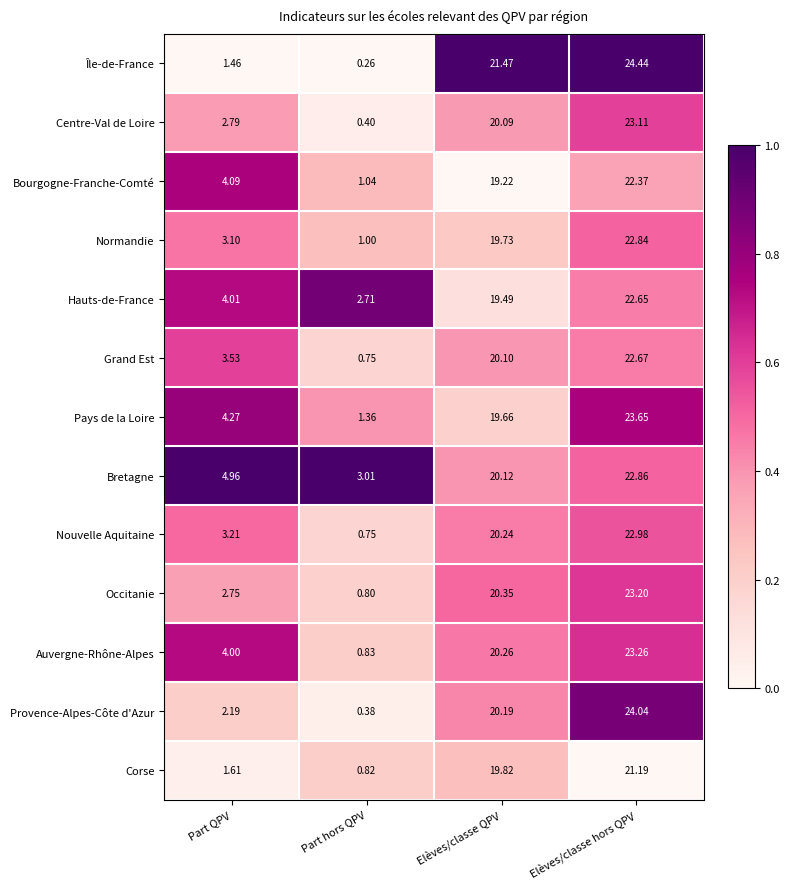

Is the value of Occitanie at Elèves/classe QPV greater than the value of Bourgogne-Franche-Comté at Elèves/classe QPV?

Yes